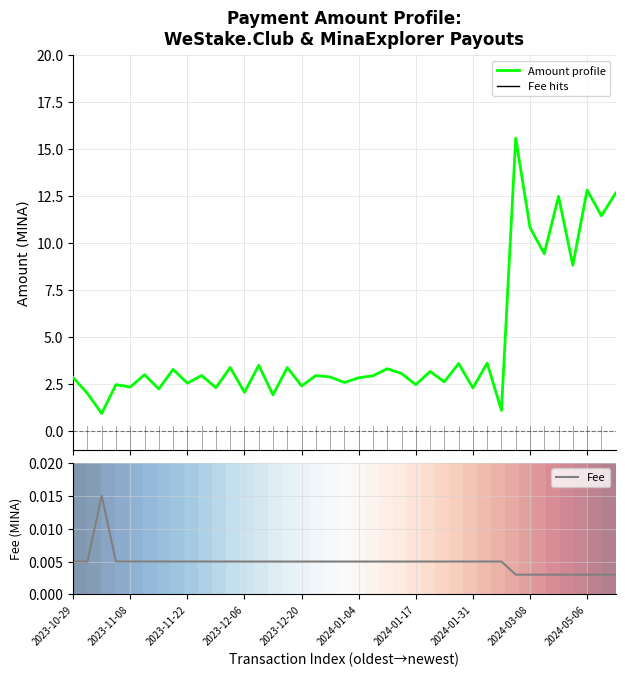

True or false: 0.000 and Amount cross at least once.

False